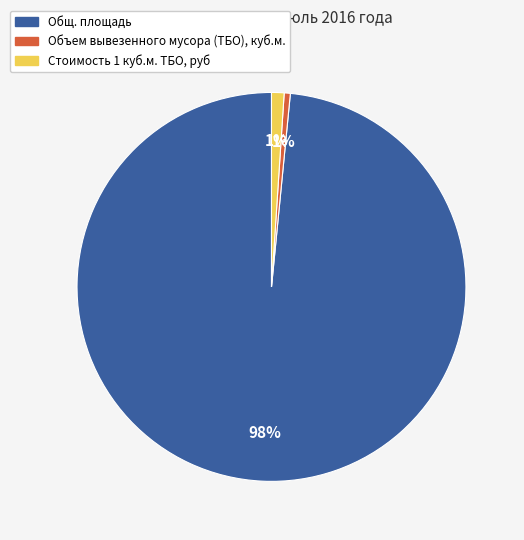

How many segments does this pie chart have?

3